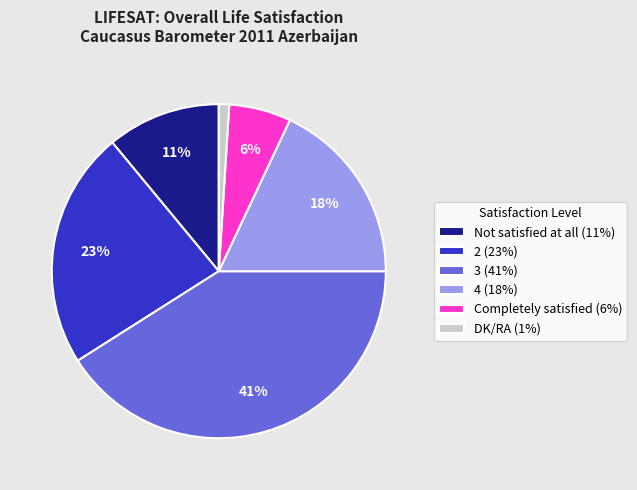

Does 4 account for over 50% of the chart?

No